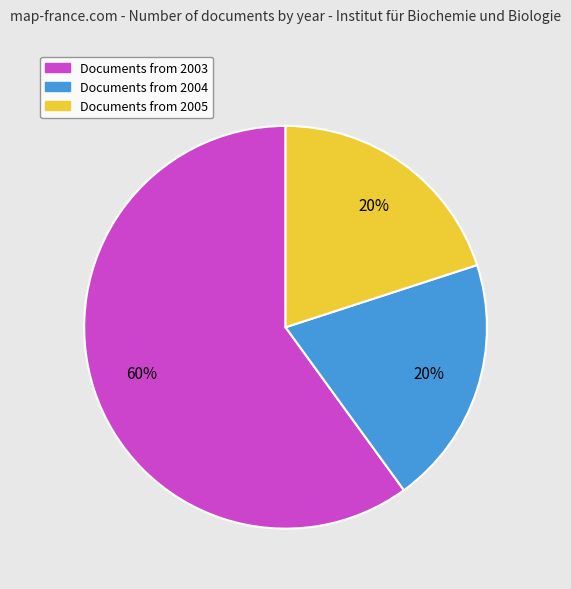

Is there a majority slice in this chart?

Yes